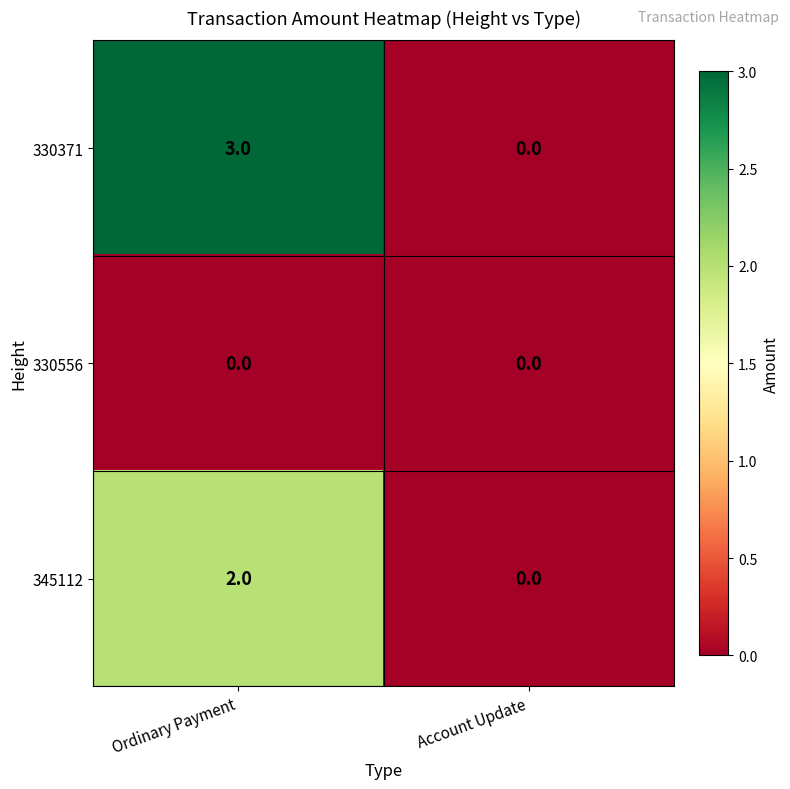

How many categories are shown in the chart?

2